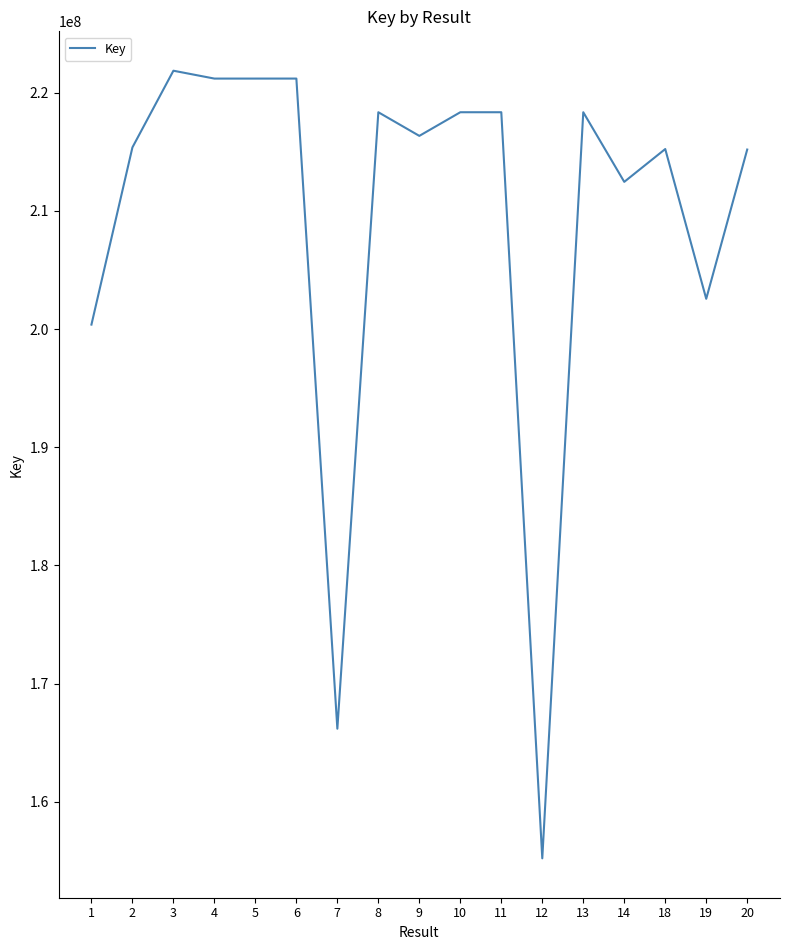

How many interior local valleys (lower than both neighbors) does the data have?

6